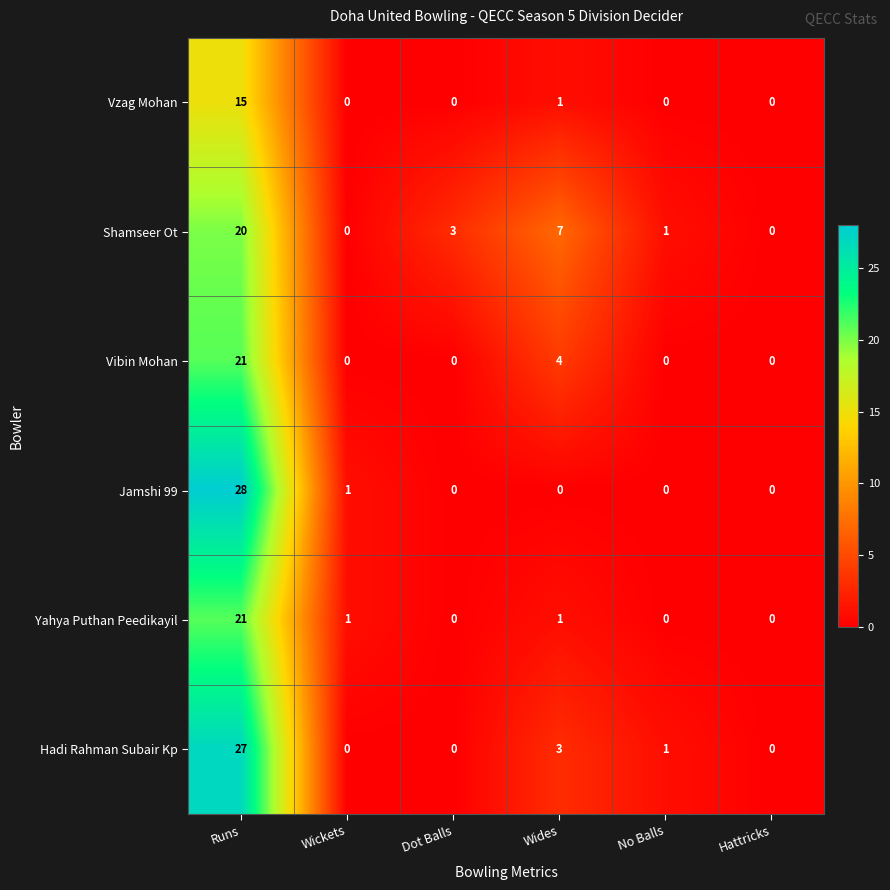

How many values in the Yahya Puthan Peedikayil series are below 1?

3